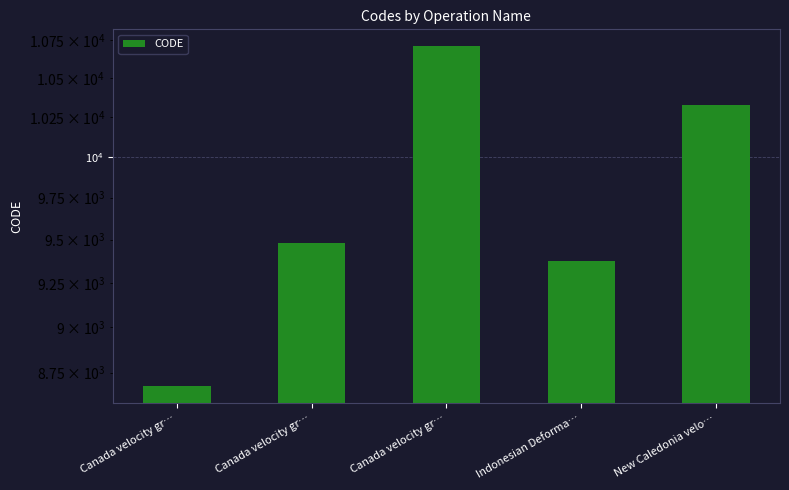

Reading left to right, transcribe all the data shown in this chart.

8676	9483	10707	9375	10323